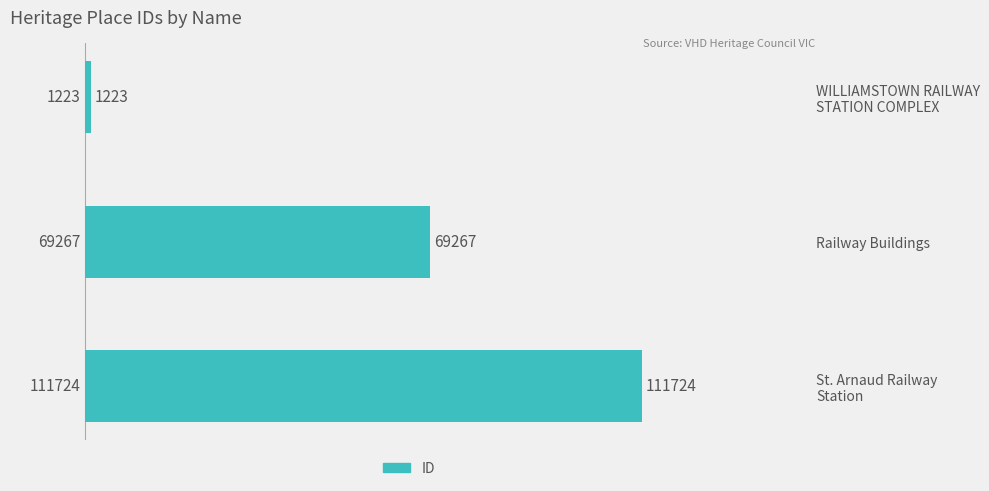

What is the sum of all values?

182214